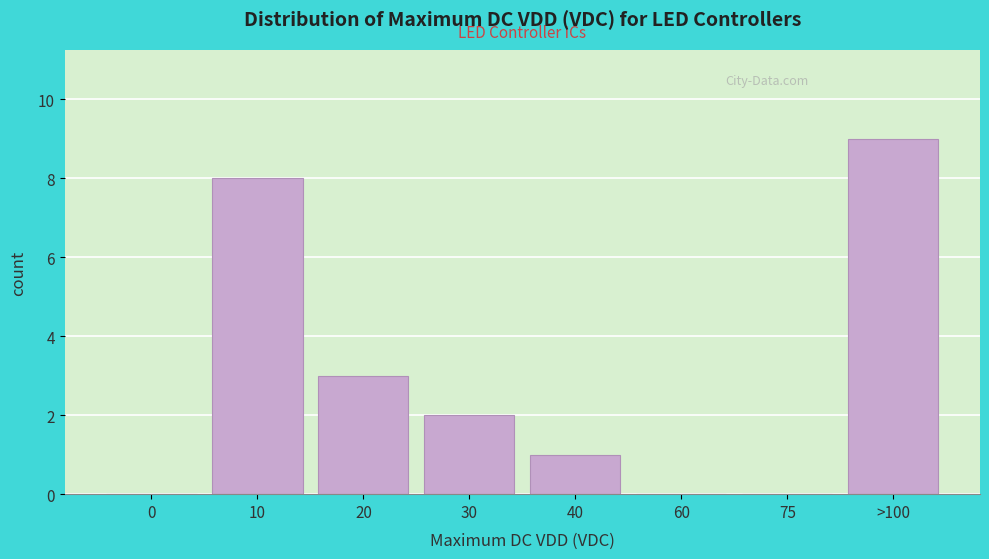

Reading left to right, extract all data points from this chart.

0=0	10=8	20=3	30=2	40=1	60=0	75=0	>100=9